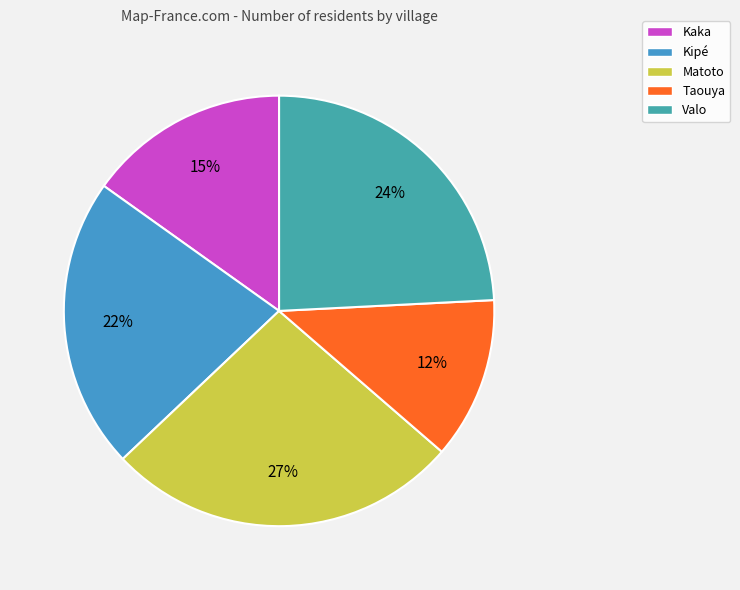

How much of the chart is everything except Matoto?

73.4%